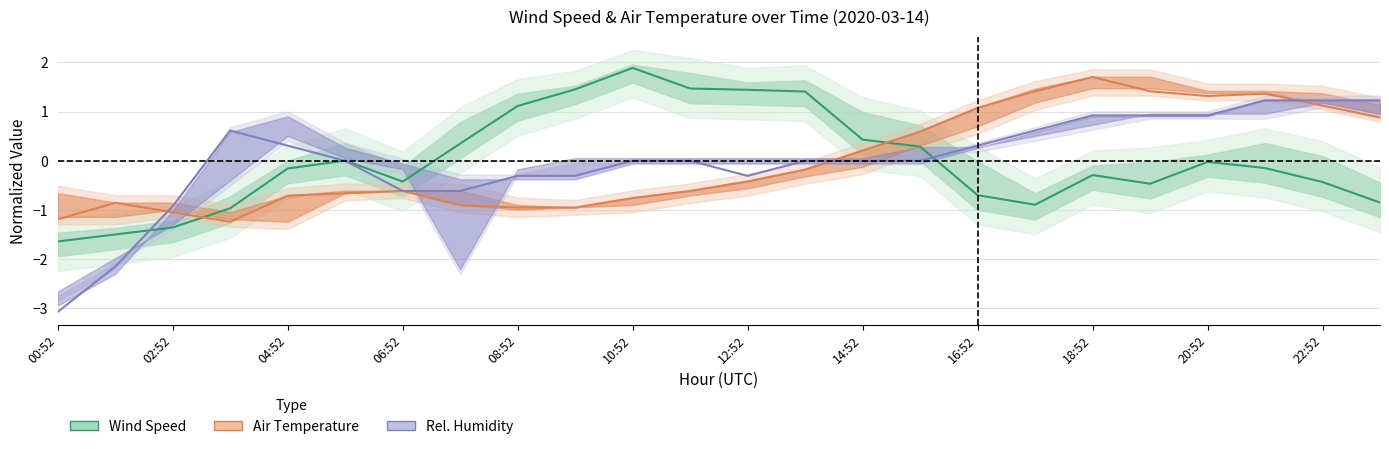

Which series changed the most between 18 and 23?

AIR_TEMP